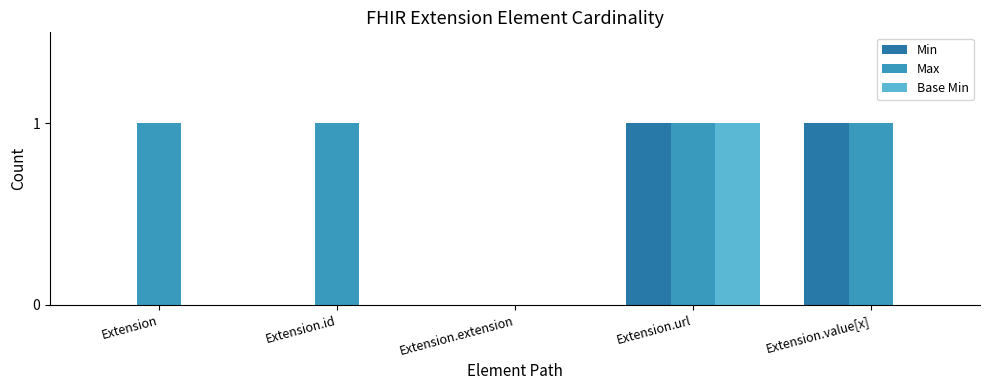

Reading right to left, extract all data points from this chart.

Min: Extension.value[x]=1	Extension.url=1	Extension.extension=0	Extension.id=0	Extension=0
Max: Extension.value[x]=1	Extension.url=1	Extension.extension=0	Extension.id=1	Extension=1
Base Min: Extension.value[x]=0	Extension.url=1	Extension.extension=0	Extension.id=0	Extension=0